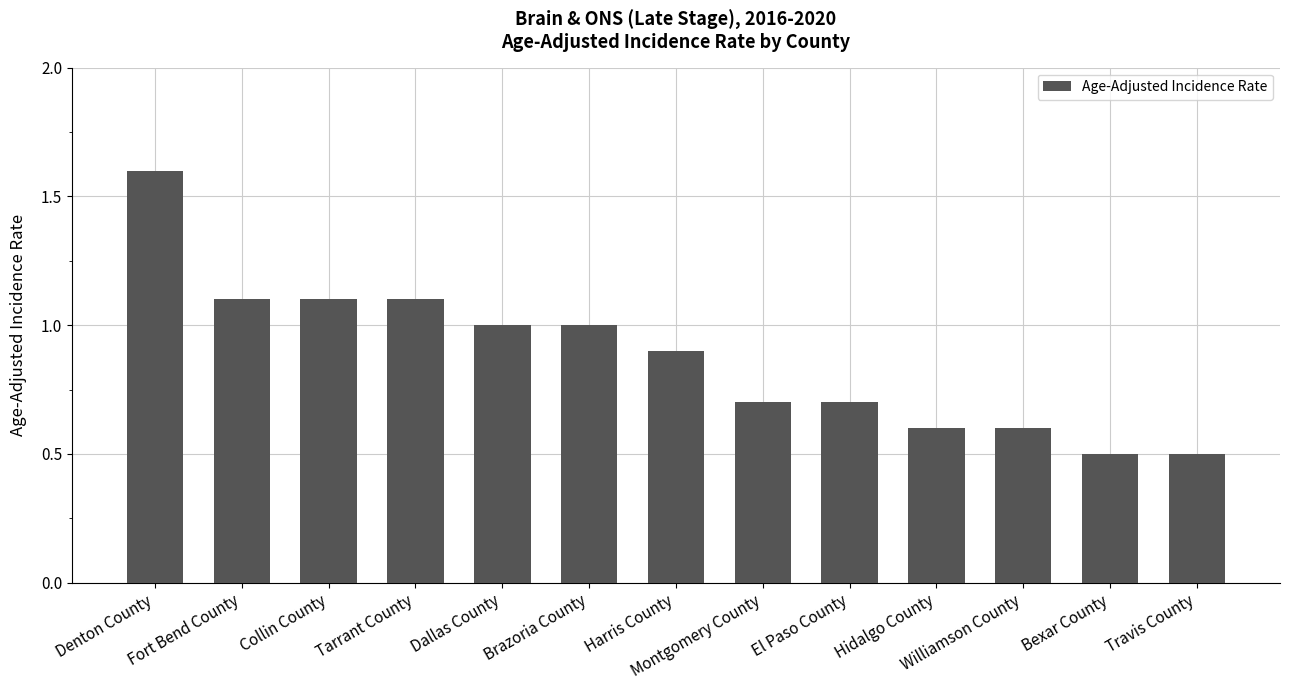

What is the approximate value at Brazoria County?

1.0